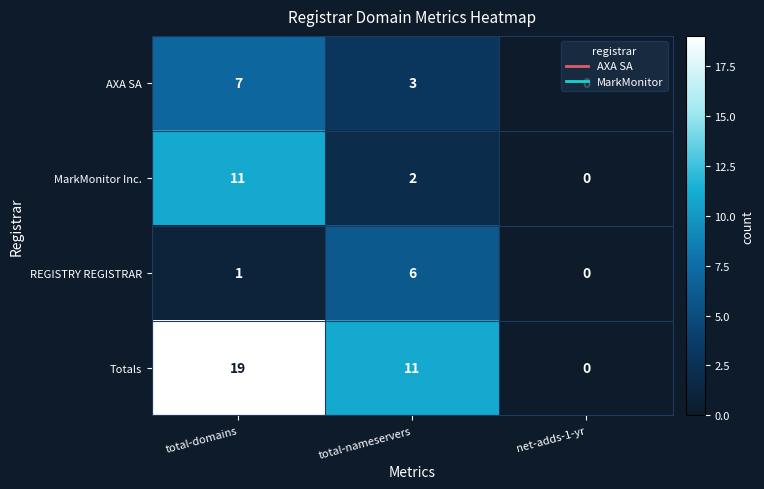

What is the highest value of the Totals series?

19